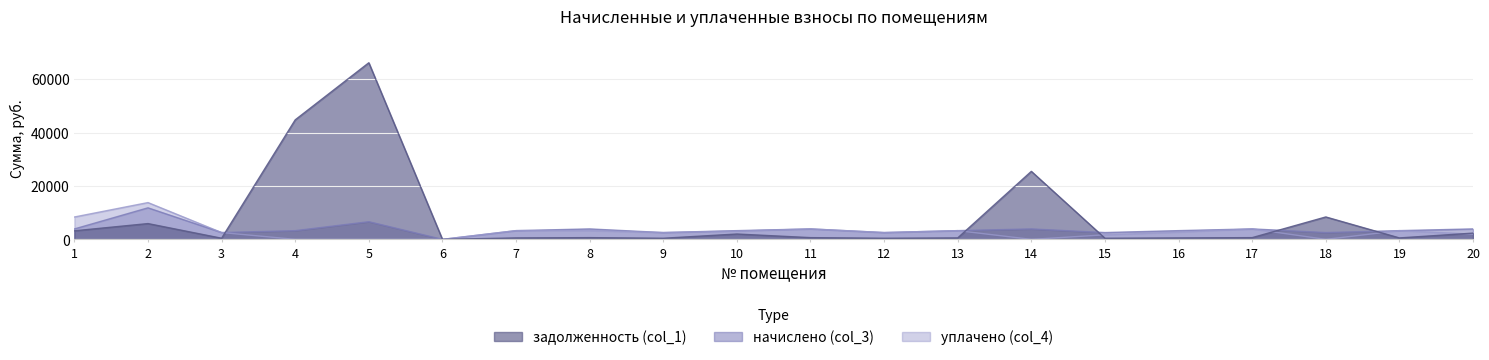

True or false: уплачено (col_4) has a value of 2552.2 at 9.

True